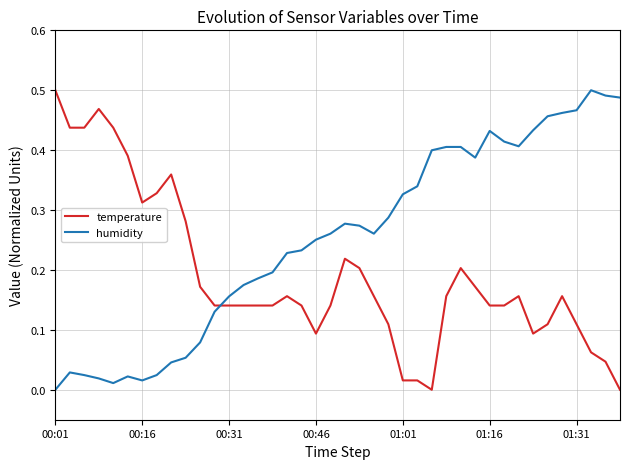

List the series in order of their overall mean, highest first.

humidity, temperature